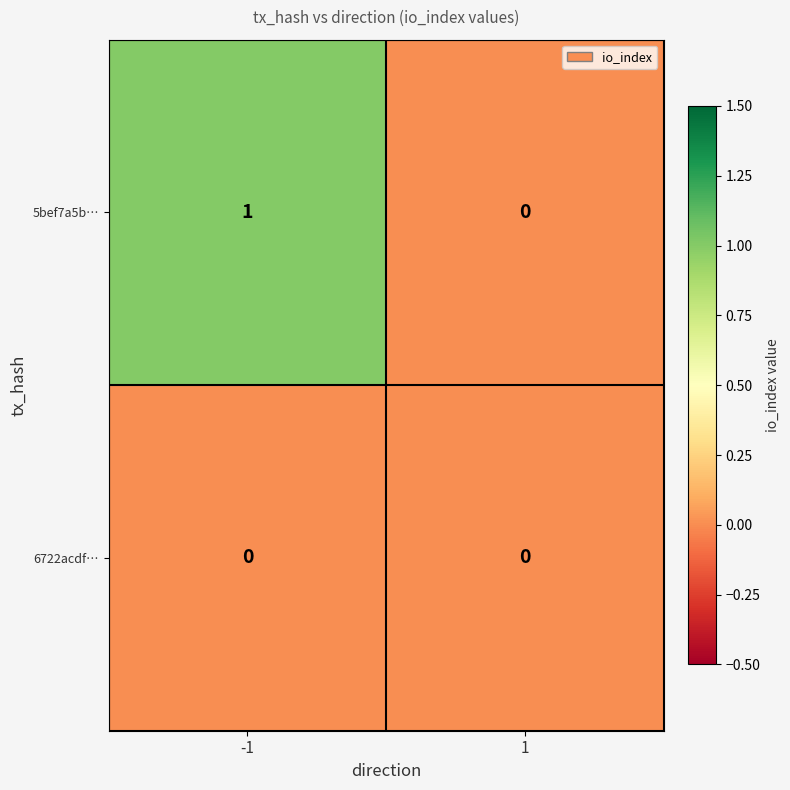

Reading left to right, transcribe all the data shown in this chart.

5bef7a5b…: 1	0
6722acdf…: 0	0